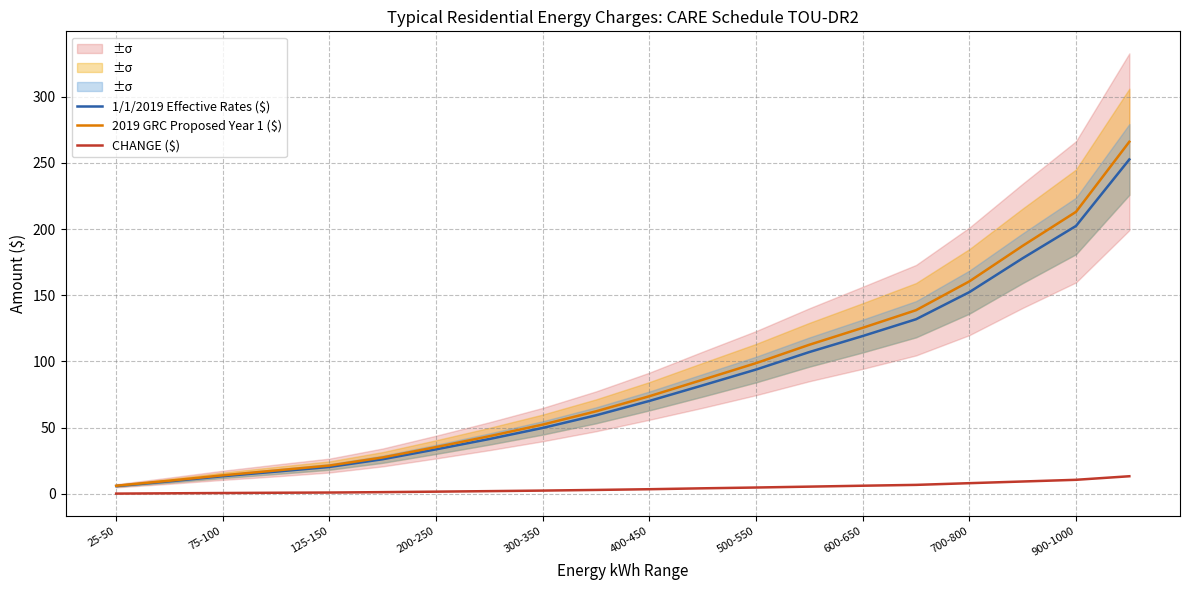

True or false: 1/1/2019 Effective Rates ($) has a value of 70.8 at 300-350.

False